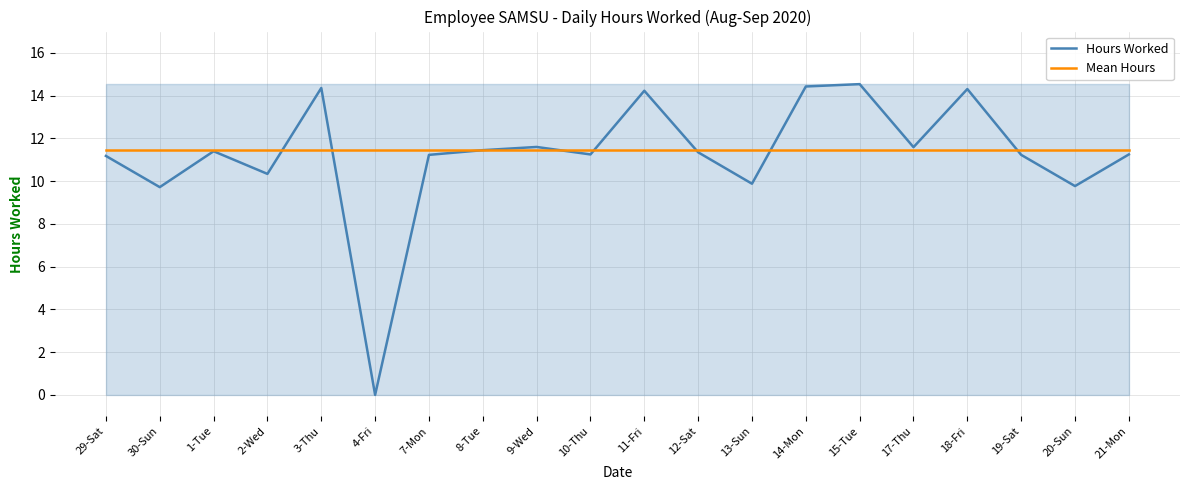

How many distinct data groups are displayed?

2